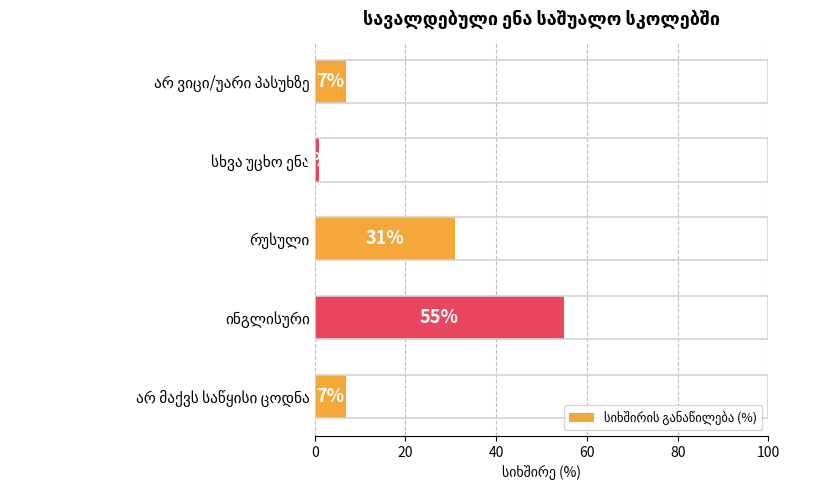

What is the maximum value shown in the chart?

55